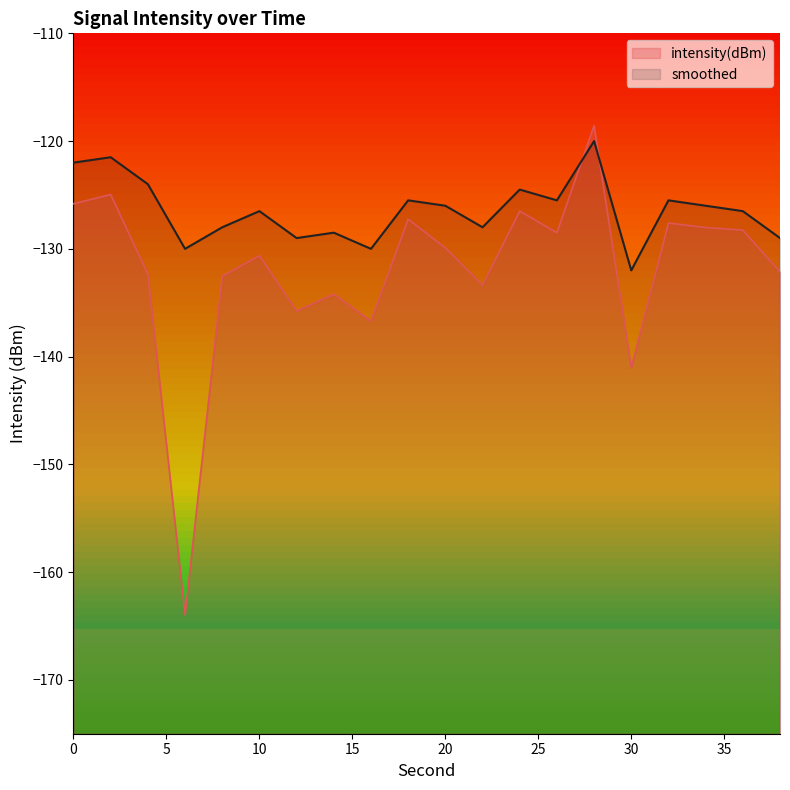

What is the sum of all intensity(dBm) values?

-2638.1